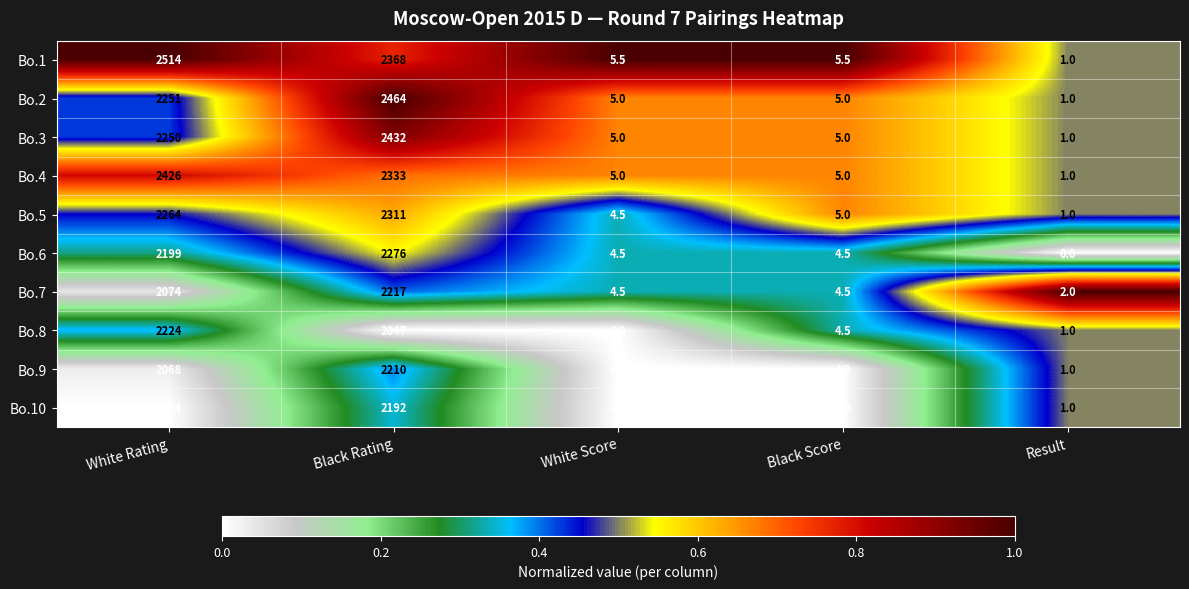

At which category is the sum across all series the highest?

Black Rating